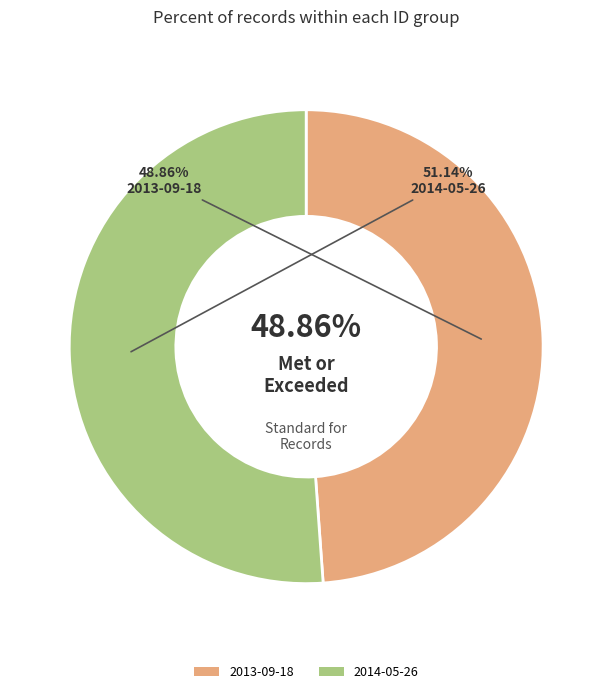

Which category has the biggest portion of the pie?

2014-05-26